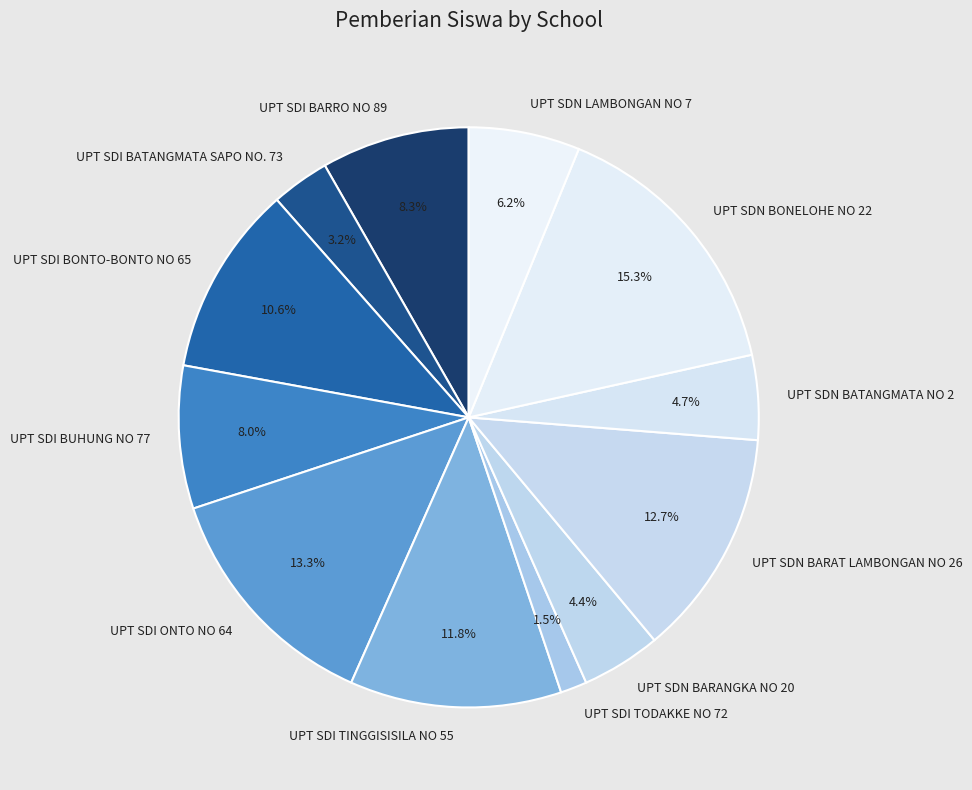

The UPT SDI BUHUNG NO 77 slice represents 8% of the pie. True or false?

True